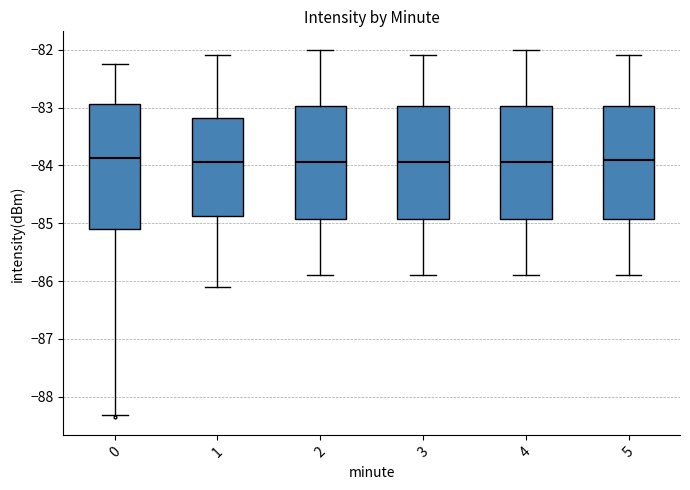

Reading left to right, transcribe this box plot: for each box, give where its median line is, the range the box spans, and where its two whiskers end, as read against the y-axis. The values are not printed on the chart, so give them approximately, as read against the axis.

0: median -83.9, box -85.1 to -82.9, whiskers -88.3 to -82.2
1: median -83.9, box -84.9 to -83.2, whiskers -86.1 to -82.1
2: median -83.9, box -84.9 to -83.0, whiskers -85.9 to -82.0
3: median -83.9, box -84.9 to -83.0, whiskers -85.9 to -82.1
4: median -83.9, box -84.9 to -83.0, whiskers -85.9 to -82.0
5: median -83.9, box -84.9 to -83.0, whiskers -85.9 to -82.1